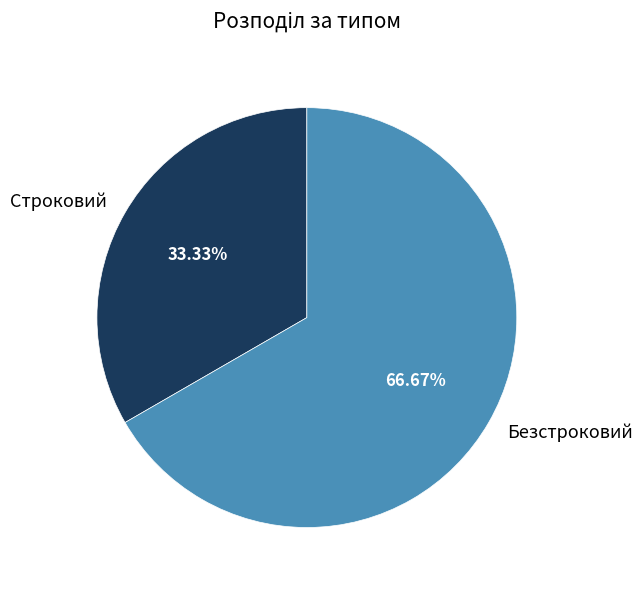

Is it true that Безстроковий is 72% of the pie?

False